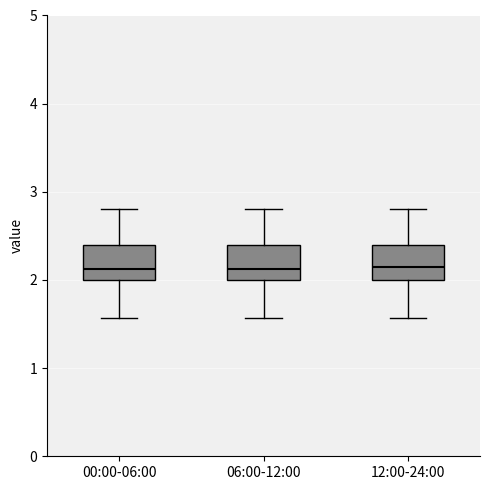

Reading left to right, transcribe this box plot: for each box, give where its median line is, the range the box spans, and where its two whiskers end, as read against the y-axis. The values are not printed on the chart, so give them approximately, as read against the axis.

00:00-06:00: median 2.1, box 2.0 to 2.4, whiskers 1.6 to 2.8
06:00-12:00: median 2.1, box 2.0 to 2.4, whiskers 1.6 to 2.8
12:00-24:00: median 2.2, box 2.0 to 2.4, whiskers 1.6 to 2.8